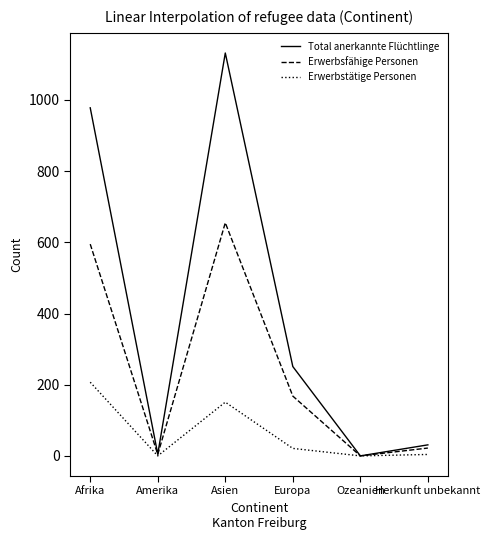

Which label corresponds to the largest value in the chart?

Asien